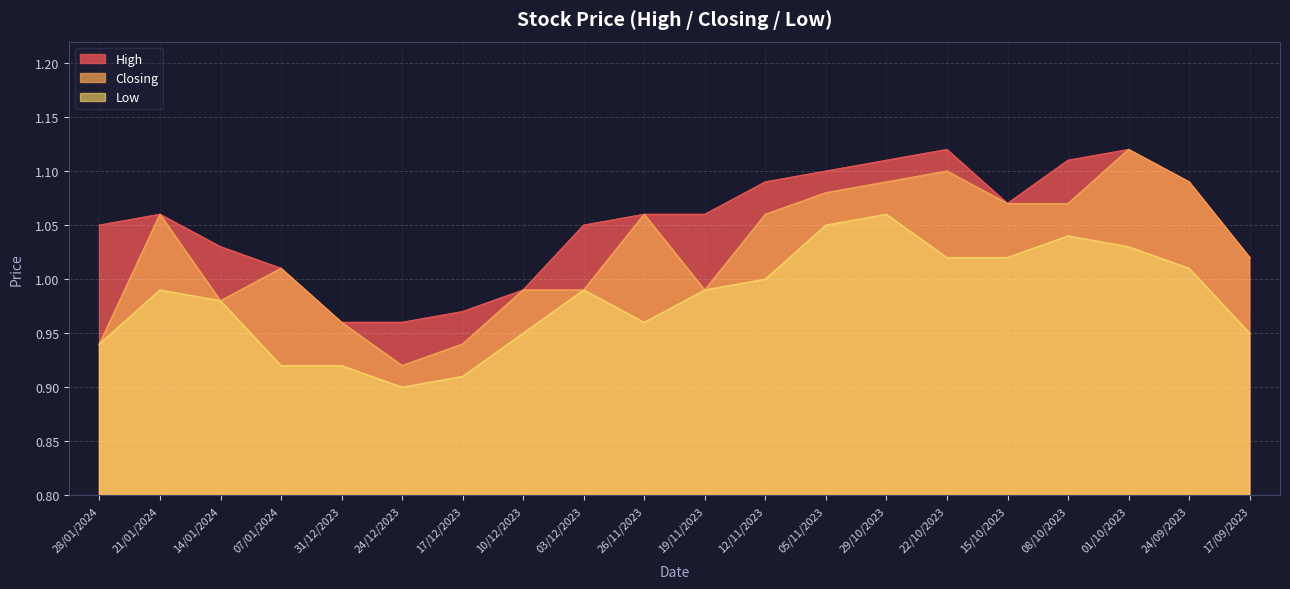

List the series in order of their peak value, lowest first.

Low, High, Closing